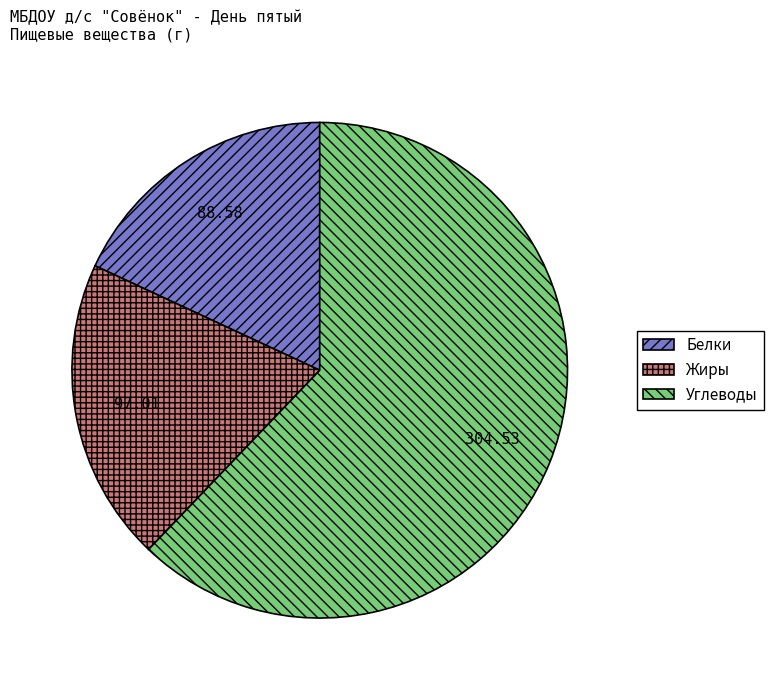

Which slice is the largest?

Углеводы